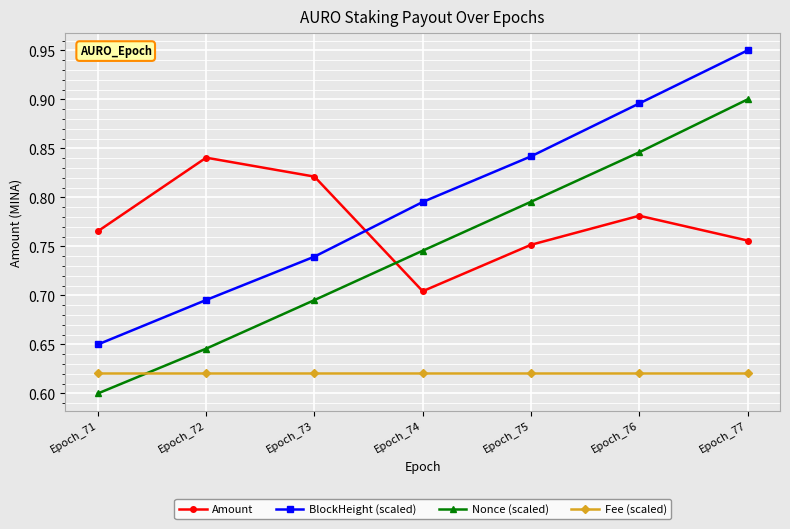

Is it true that Fee (scaled) equals 0.6 at Epoch_77?

True